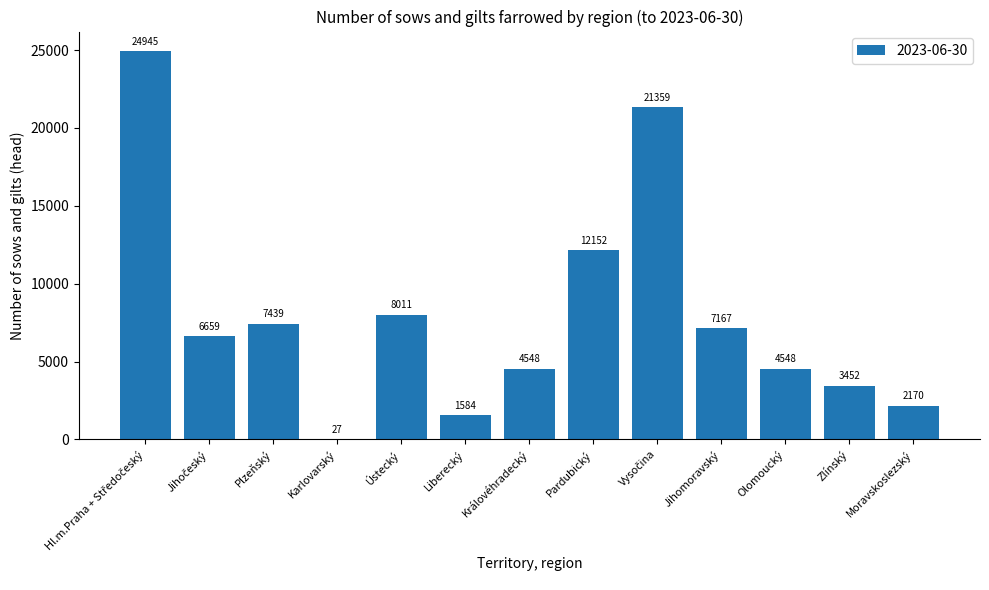

Are the bars grouped side by side (vs. stacked)?

No